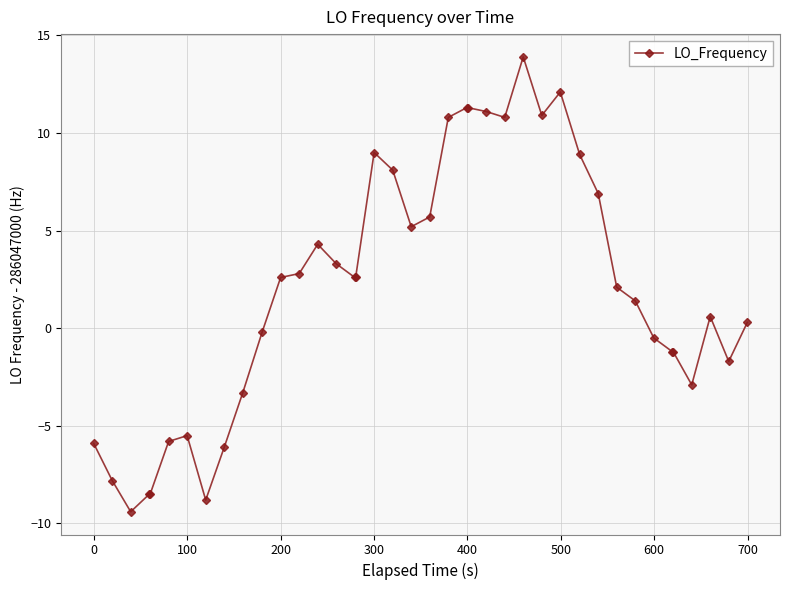

What is the difference between the maximum and minimum values?

23.3